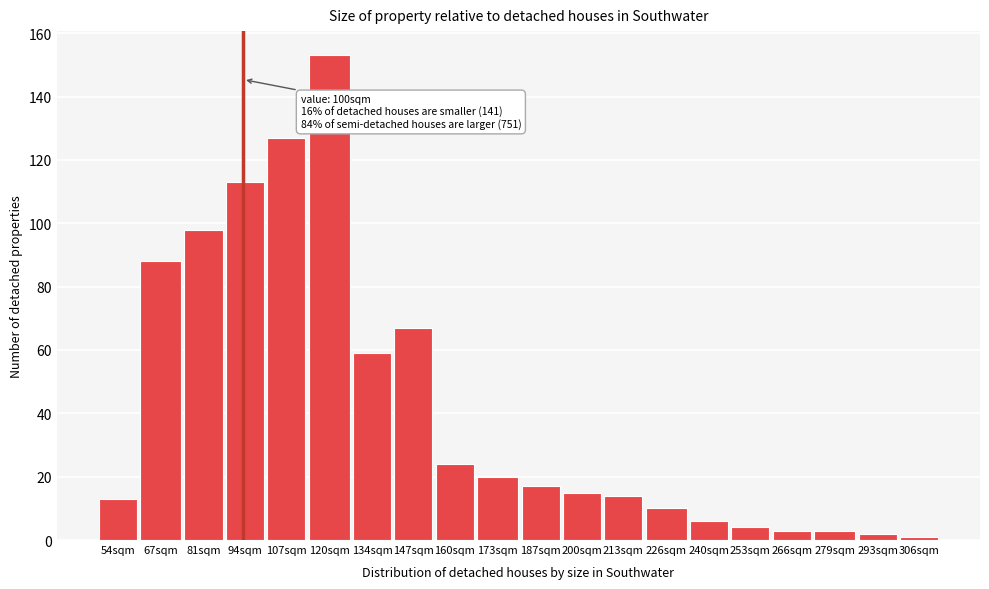

Reading left to right, transcribe all the data shown in this chart.

13	88	98	113	127	153	59	67	24	20	17	15	14	10	6	4	3	3	2	1